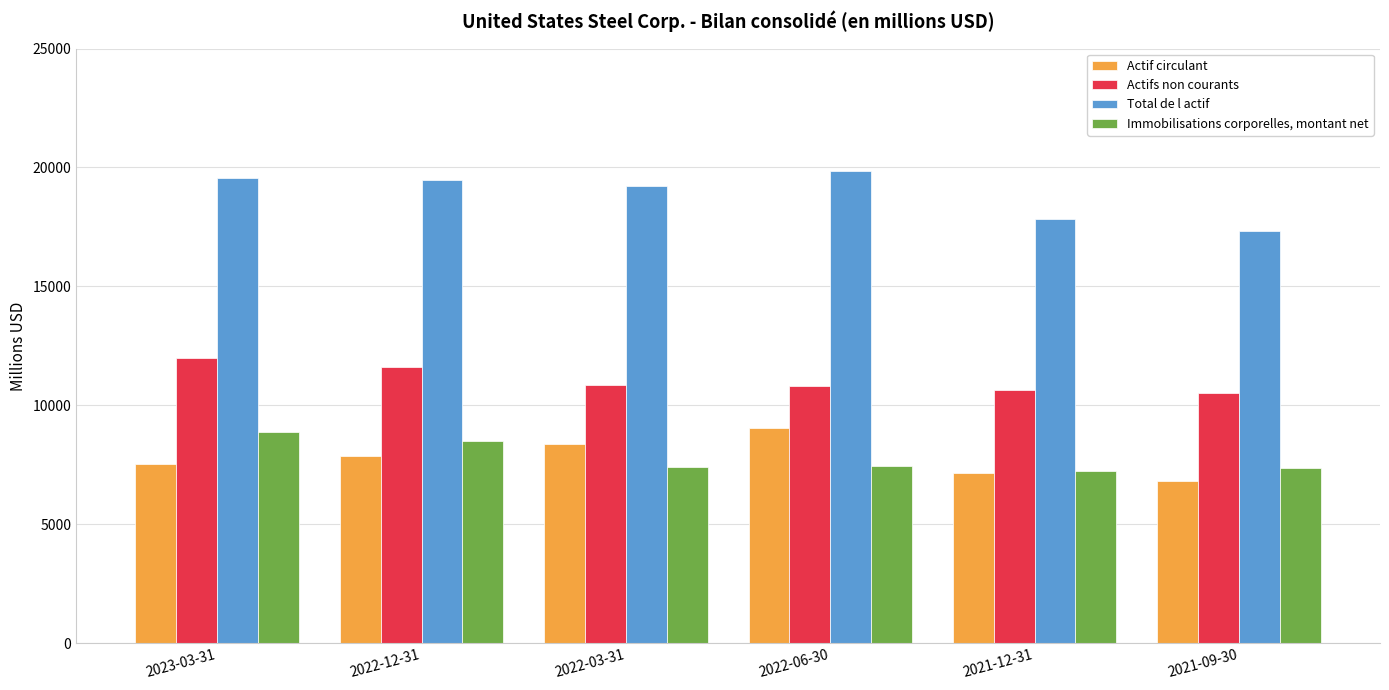

How many series are shown in this chart?

4